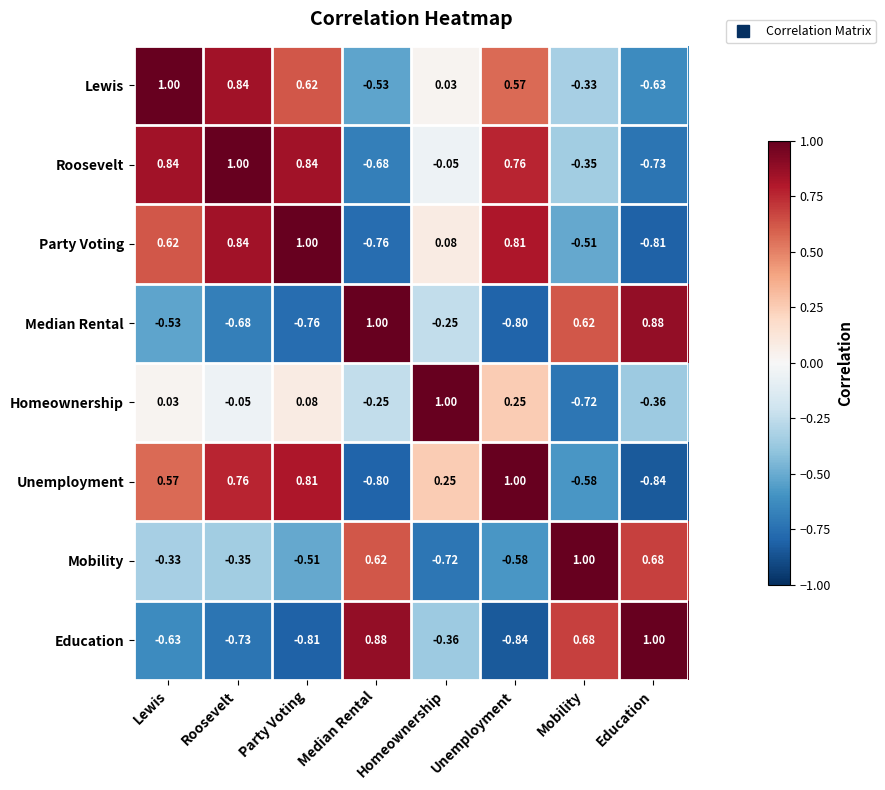

Which category has the highest value in the Median Rental series?

Median Rental